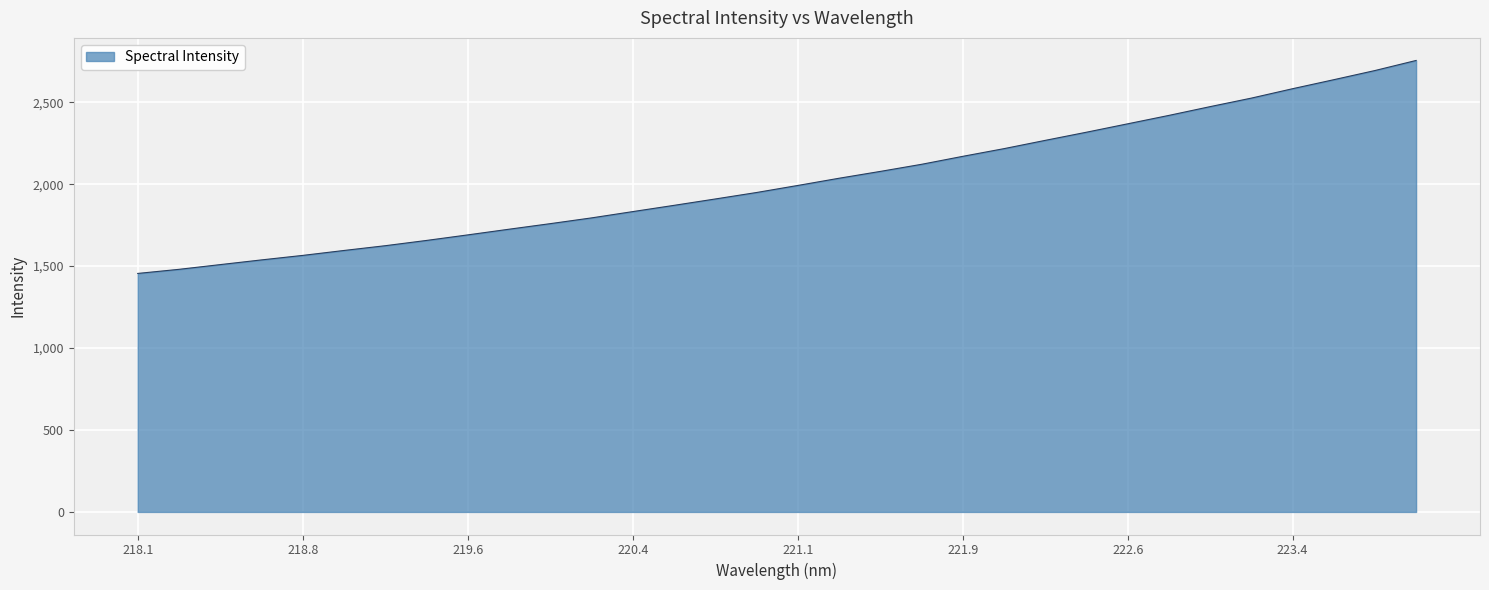

What is the difference between the maximum and minimum values?

1299.5